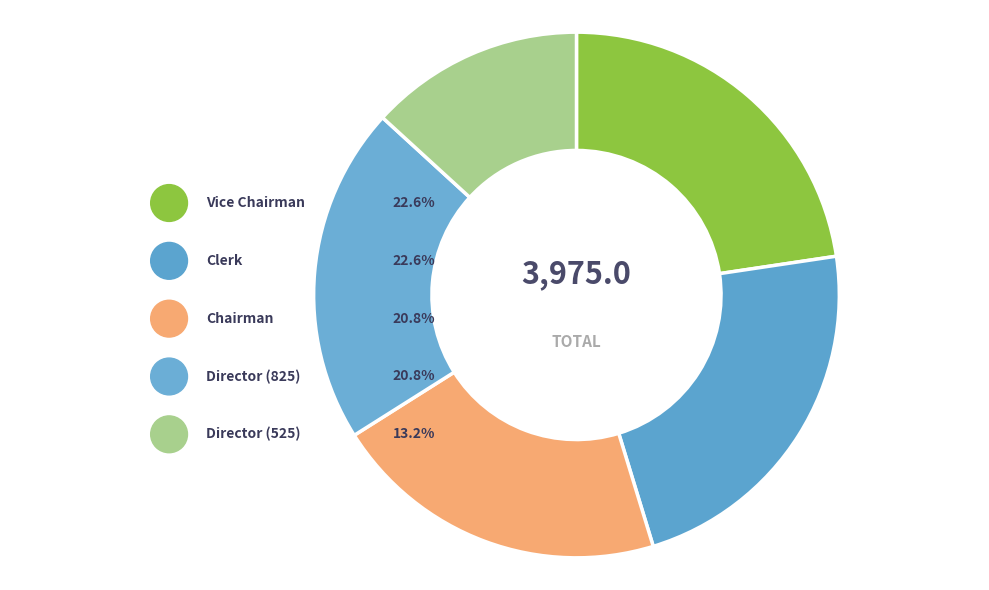

Which slice is the largest?

Vice Chairman